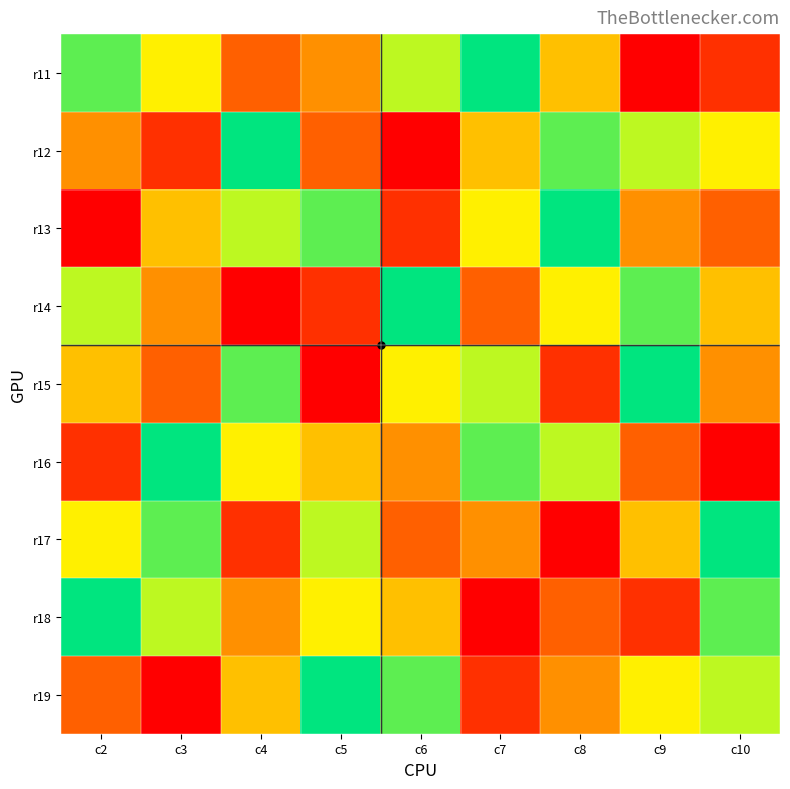

How many categories are shown in the chart?

9